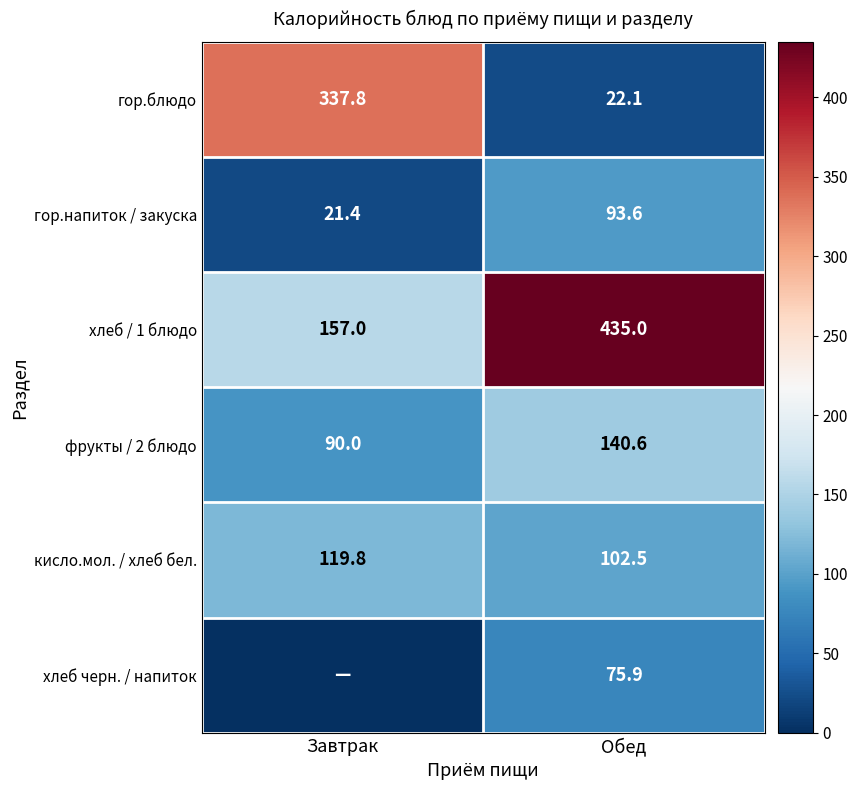

What is the total value across all series at Завтрак?

726.0